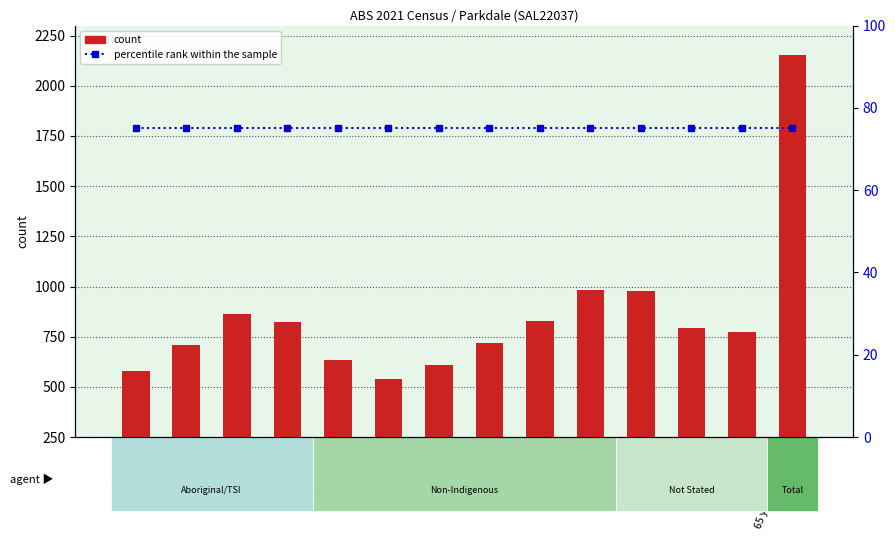

What position from the right is 65 years and over?

1